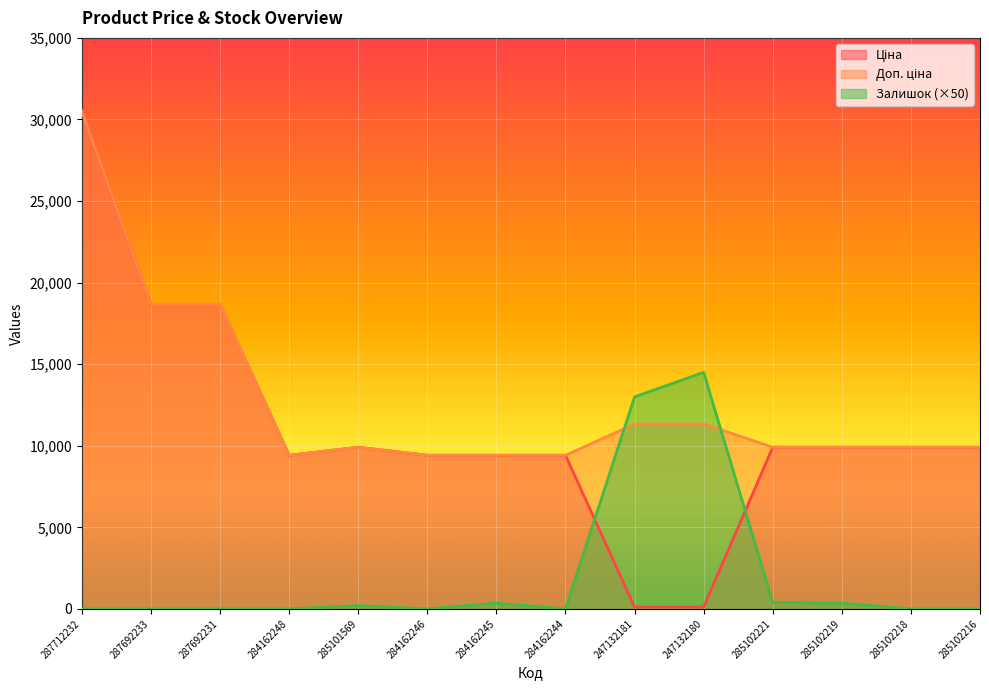

Is it true that Залишок equals -9942.6 at 284162248?

False